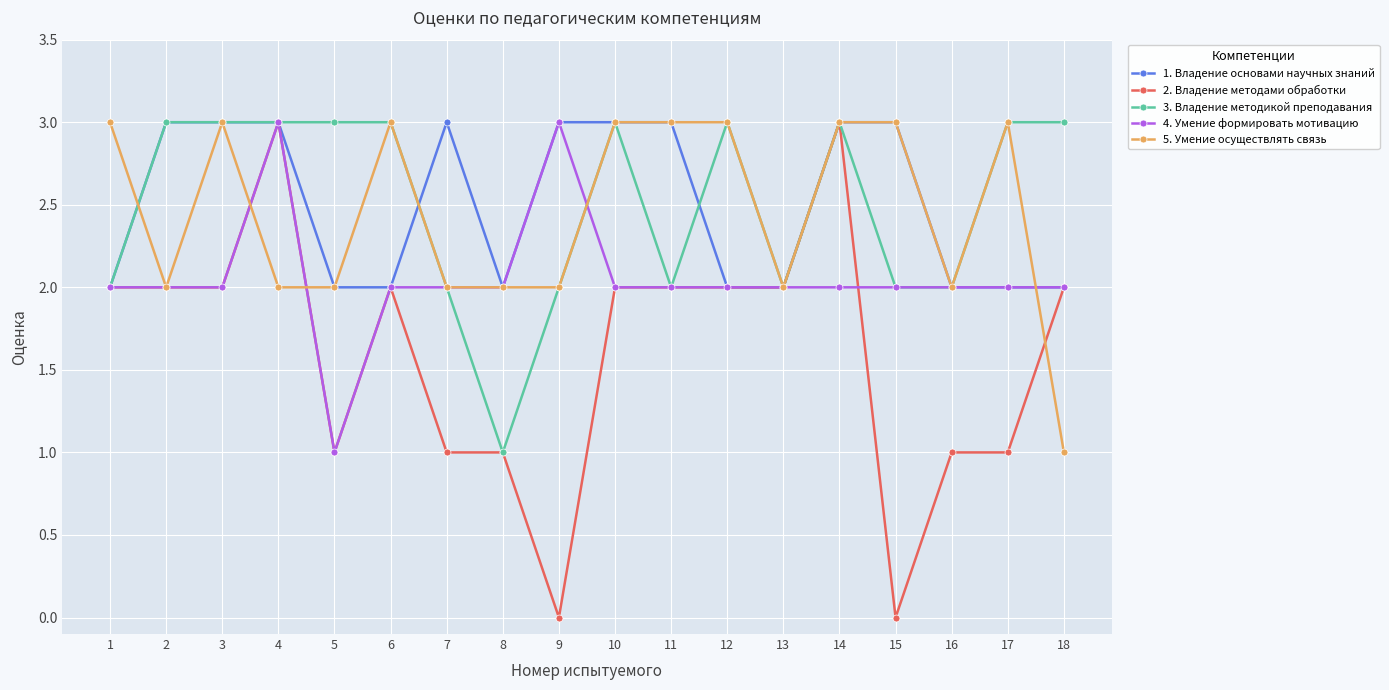

What is the total value across all series at 1?

11